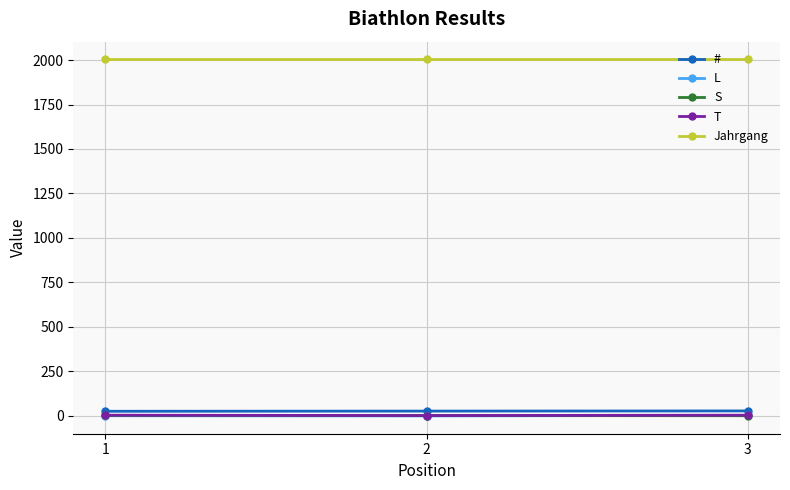

How many S values are between 1 and 3?

3